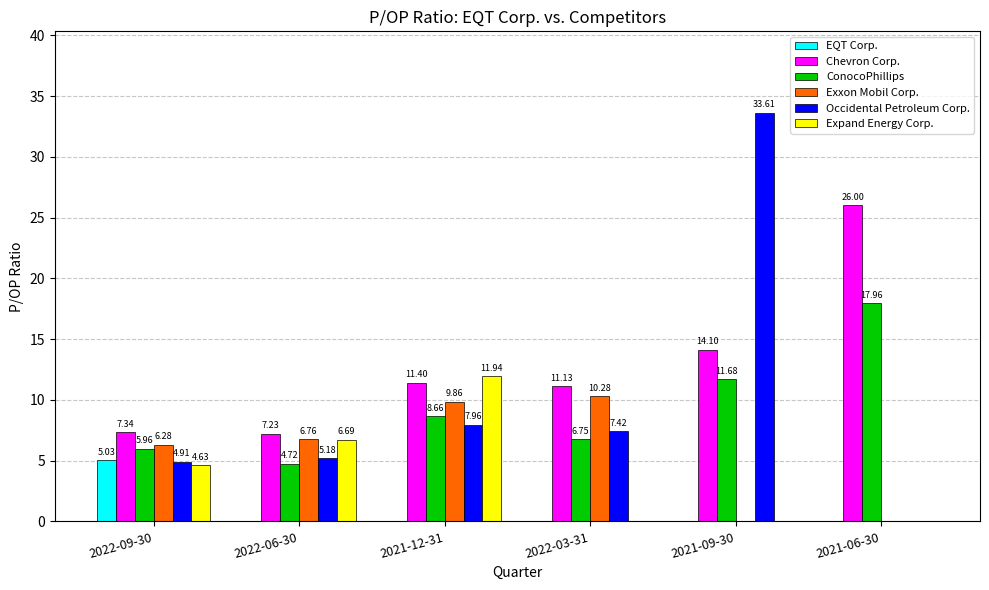

Which series changed the most between 2021-12-31 and 2022-03-31?

Expand Energy Corp.